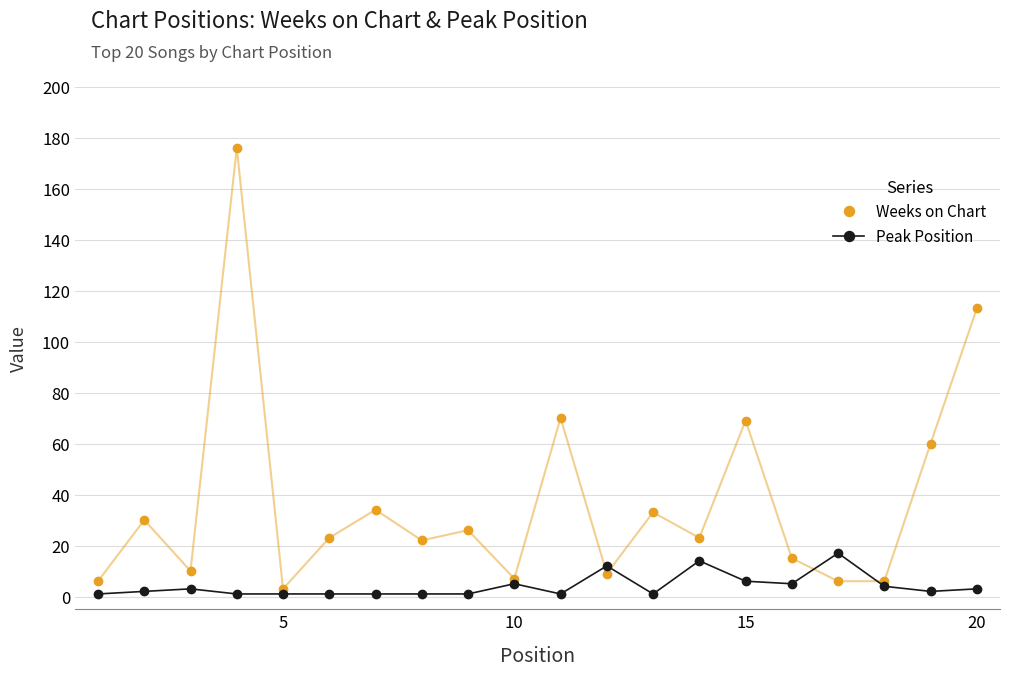

Which series has the largest total across all categories?

Weeks on Chart